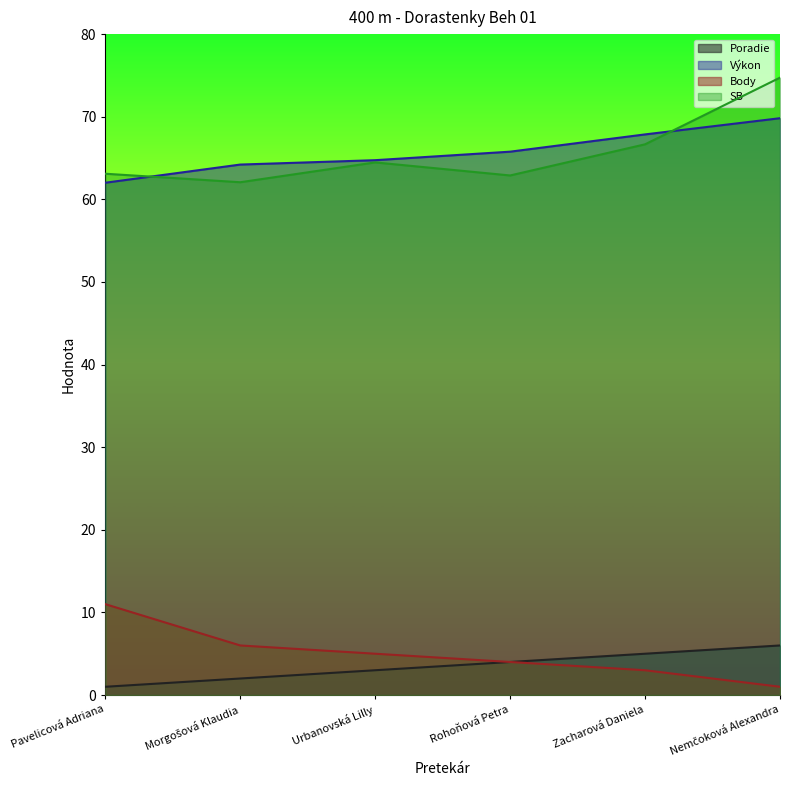

True or false: Body has a value of 4.3 at Zacharová Daniela.

False